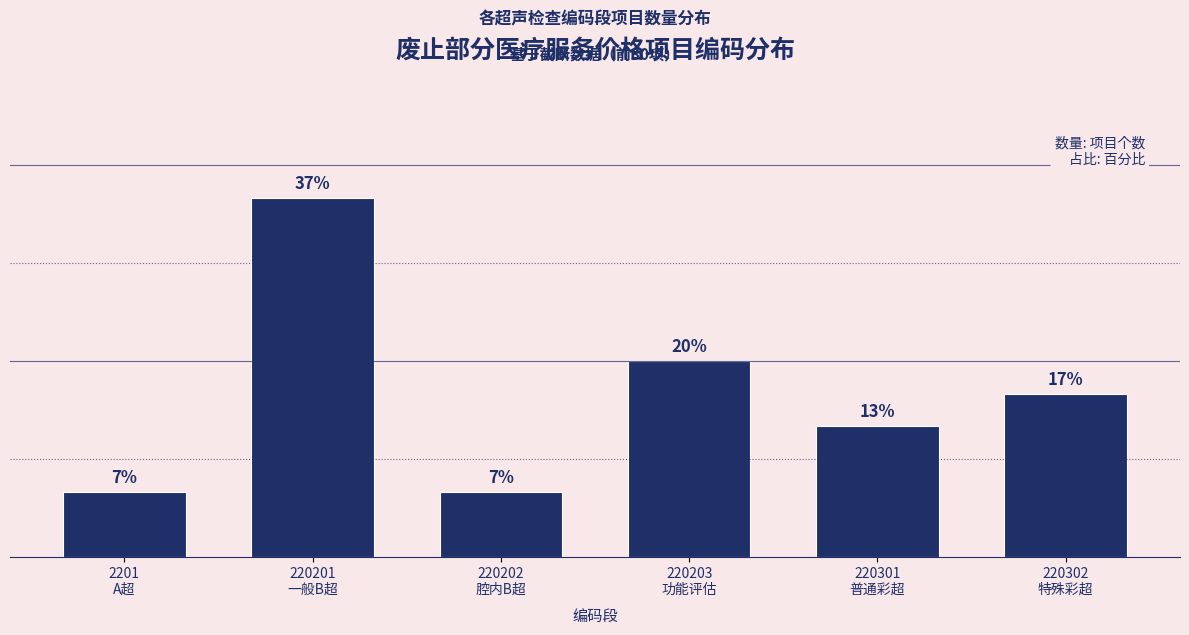

Are the bars horizontal?

No